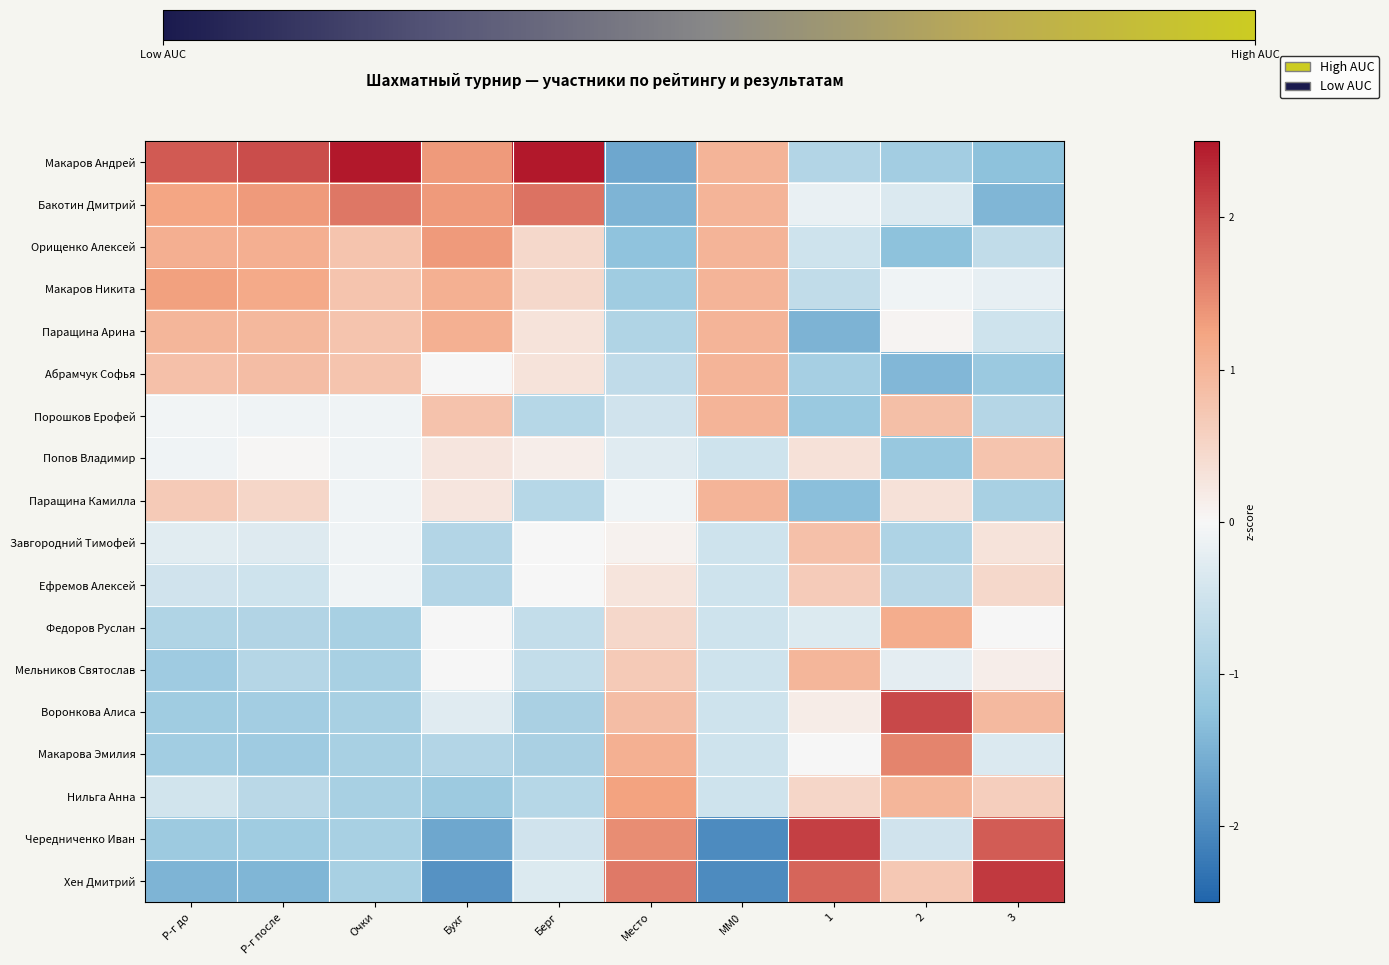

What is the greatest value displayed?

3.1